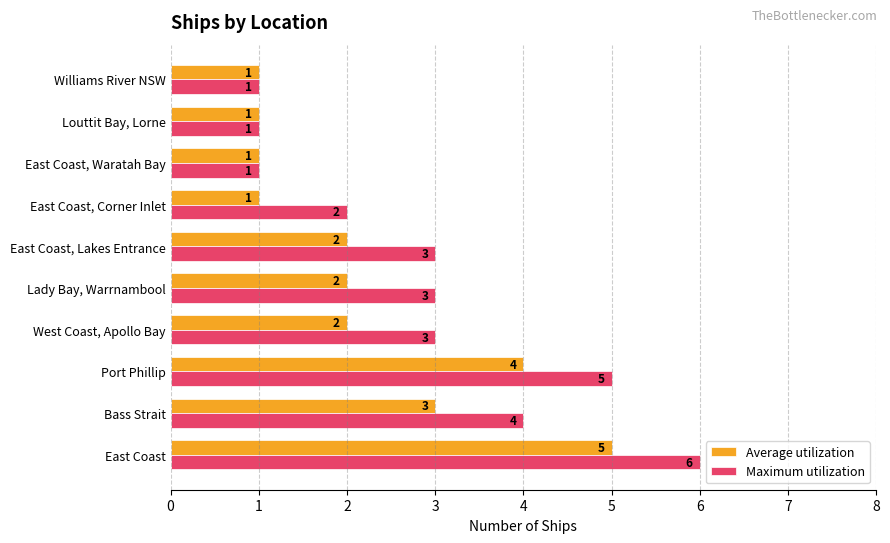

Between West Coast, Apollo Bay and East Coast, Waratah Bay, which series saw the biggest shift?

Maximum utilization